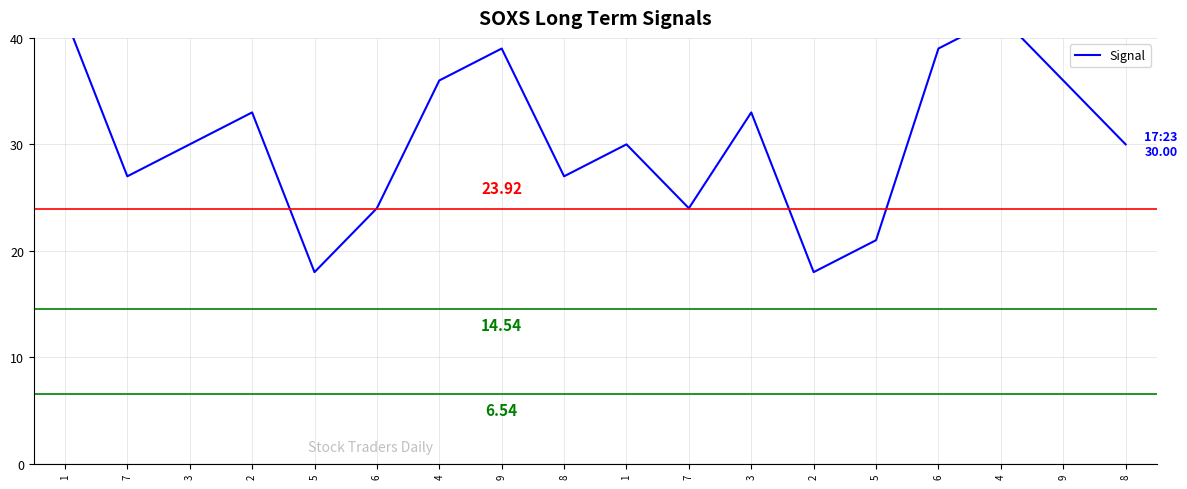

What is the change in value from 5 to 7?

+6